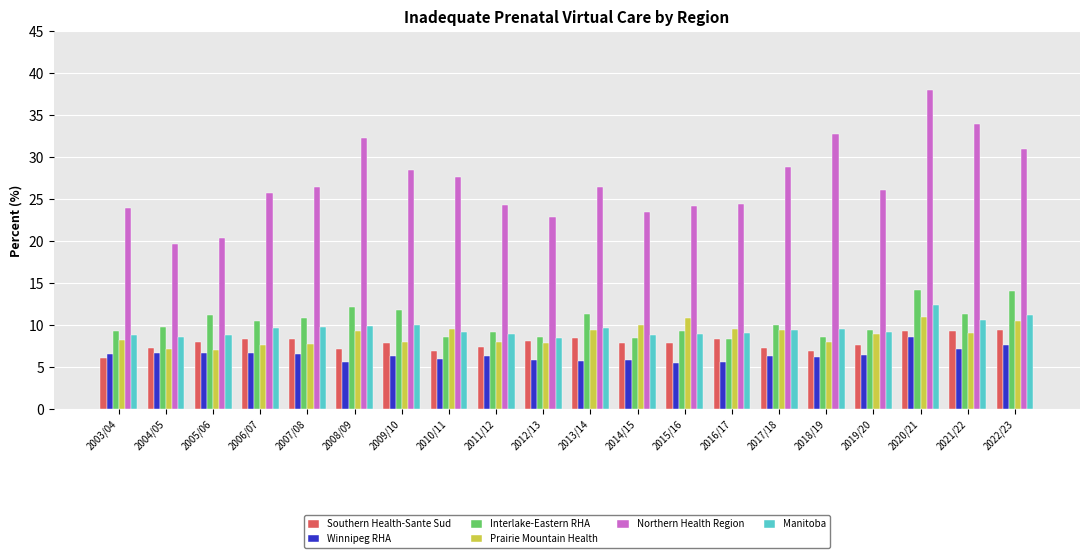

Which series has the largest total across all categories?

Northern Health Region